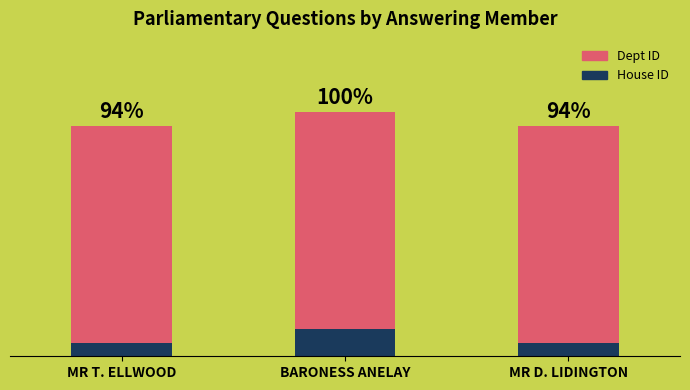

Rank the series by their average value, from lowest to highest.

House ID, Dept ID